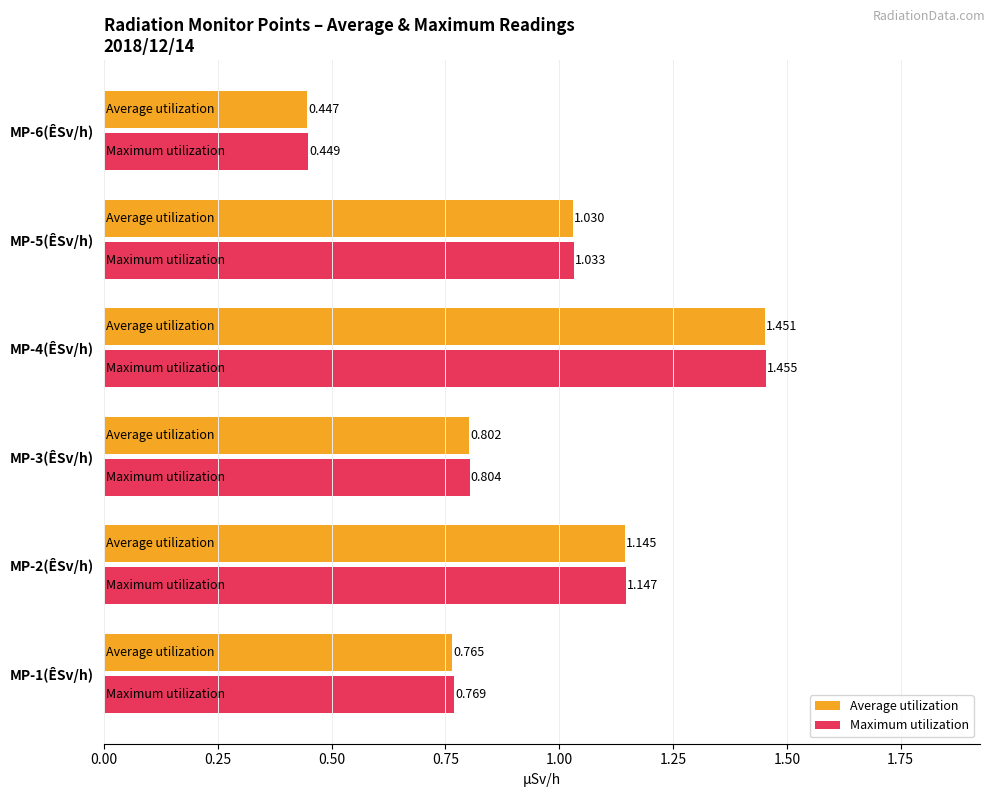

Which series has the largest range (max minus min)?

Maximum utilization